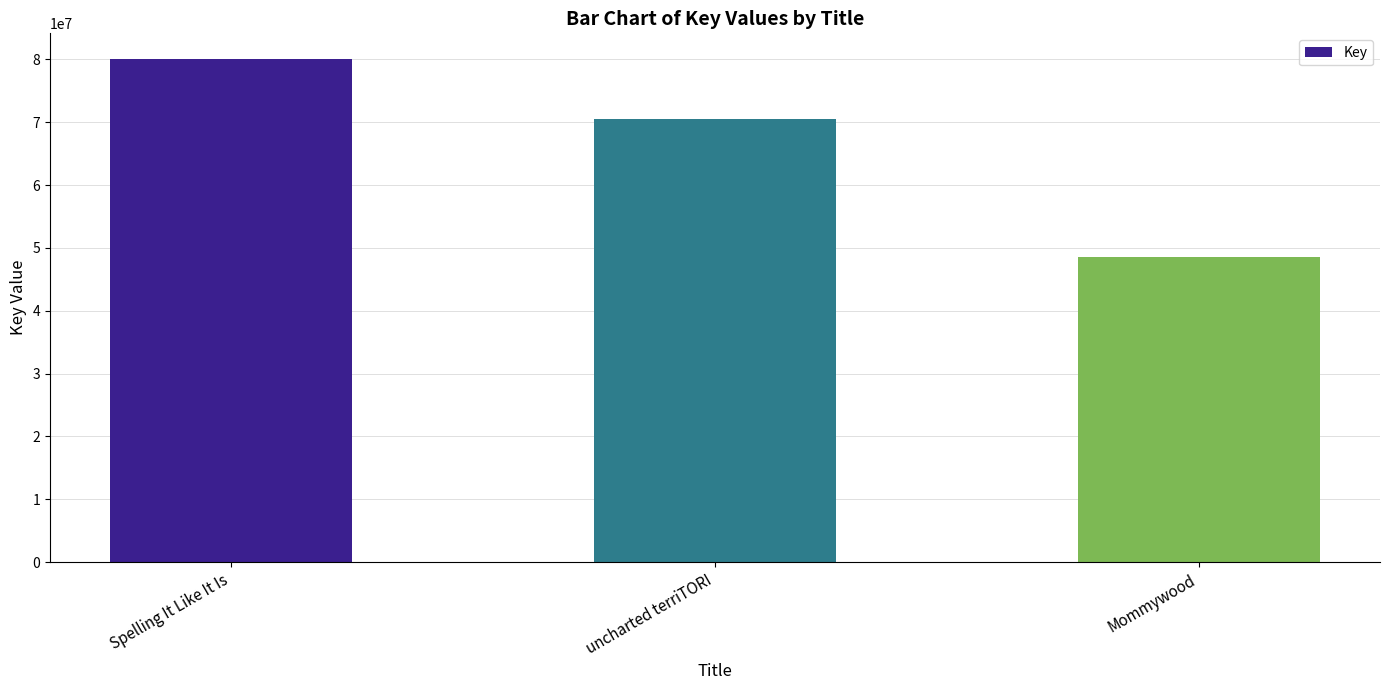

What is the difference between the maximum and minimum values?

31586376